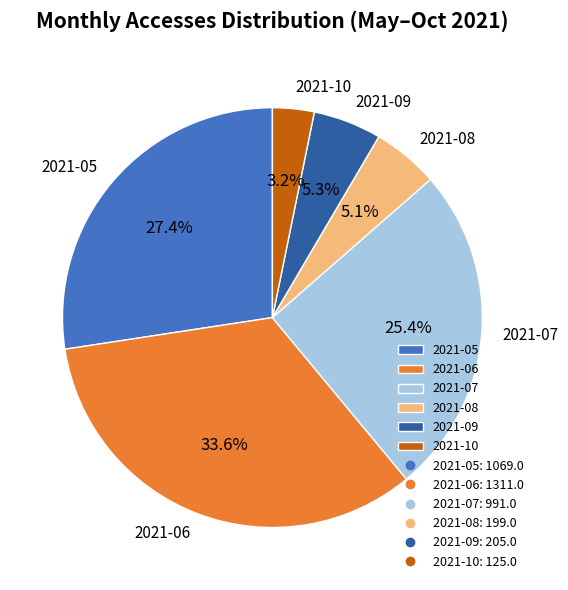

To the nearest percent, what is the difference between the largest and smallest slice percentages?

30%